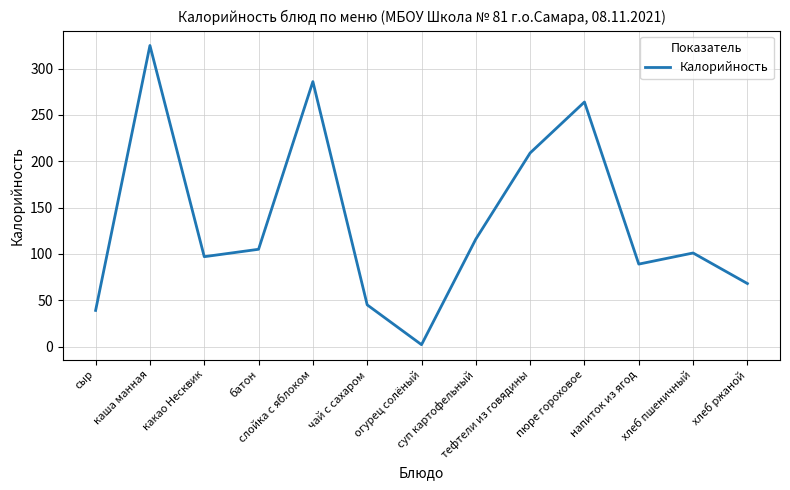

What is the sum of all values?

1746